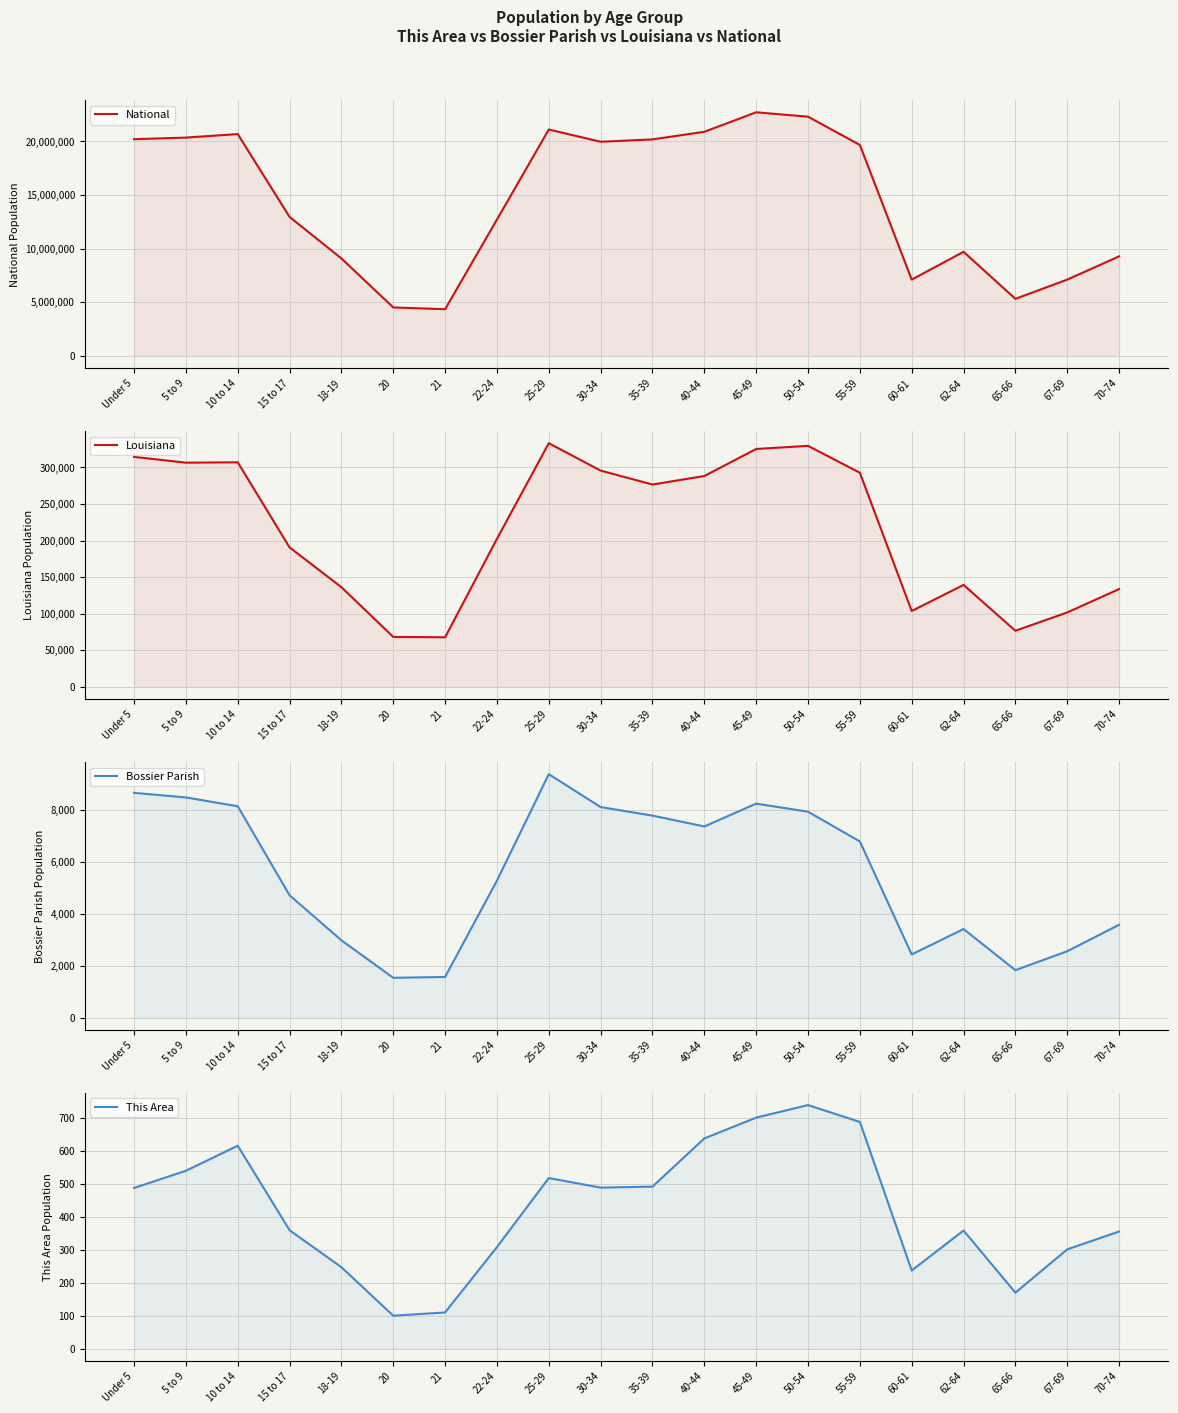

Is it true that Louisiana equals 306362 at 5 to 9?

True